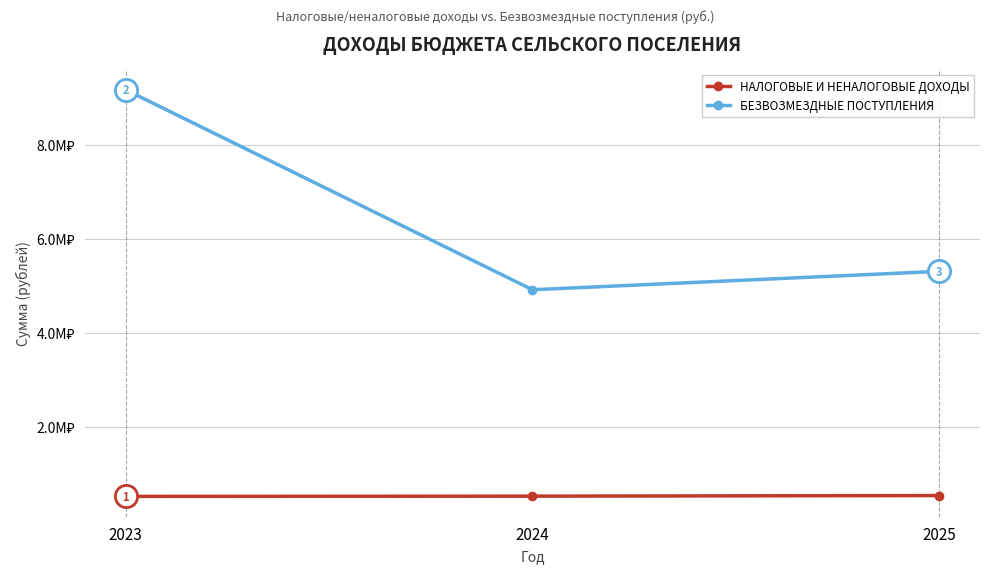

Which series has the largest range (max minus min)?

БЕЗВОЗМЕЗДНЫЕ ПОСТУПЛЕНИЯ